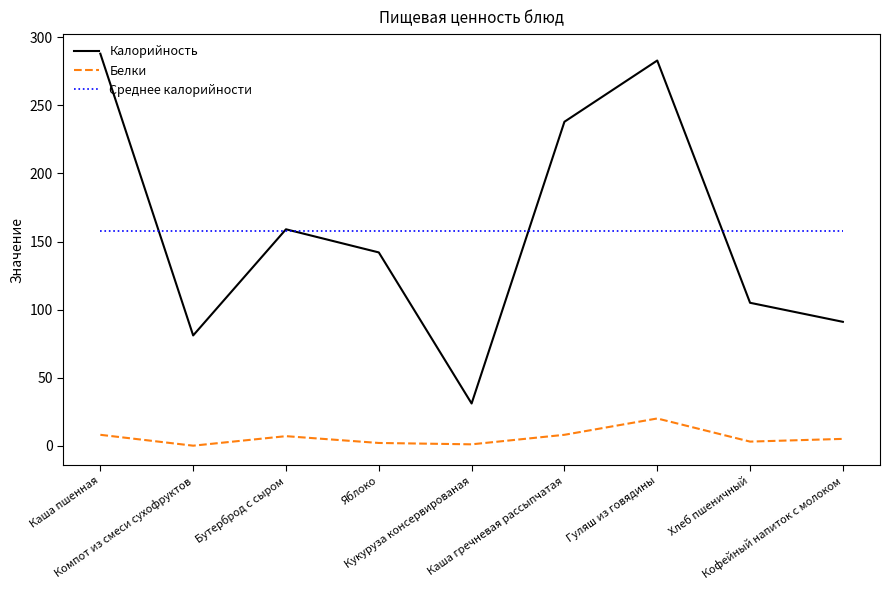

Which series has the largest range (max minus min)?

Калорийность